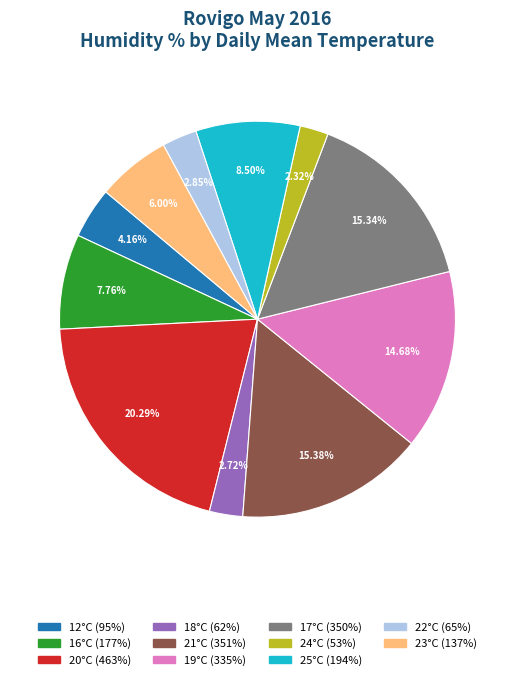

Is there any slice that represents more than half of the pie?

No